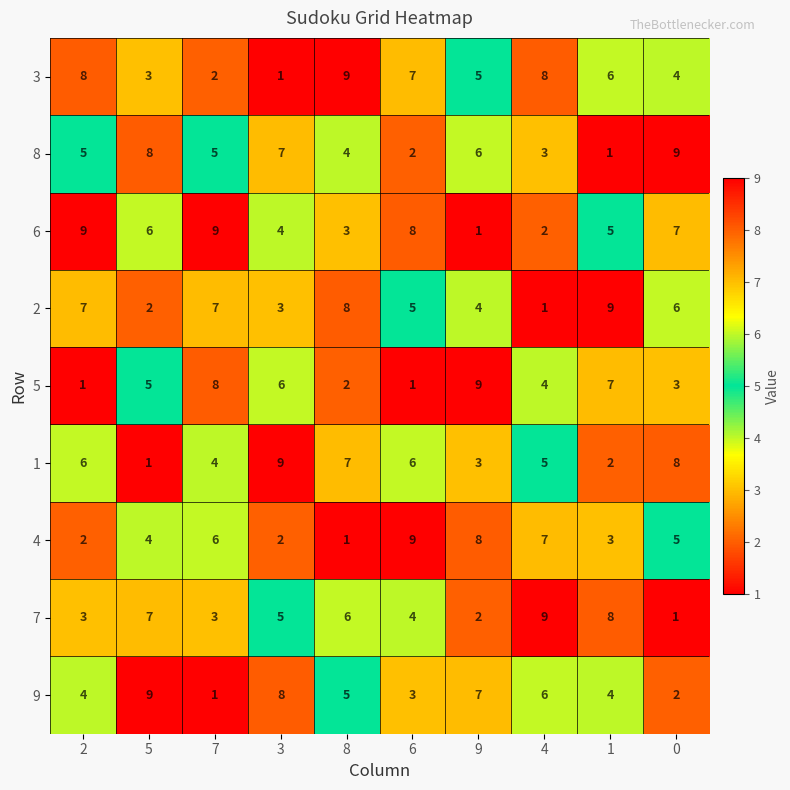

How many 7 values are between 3 and 7?

6